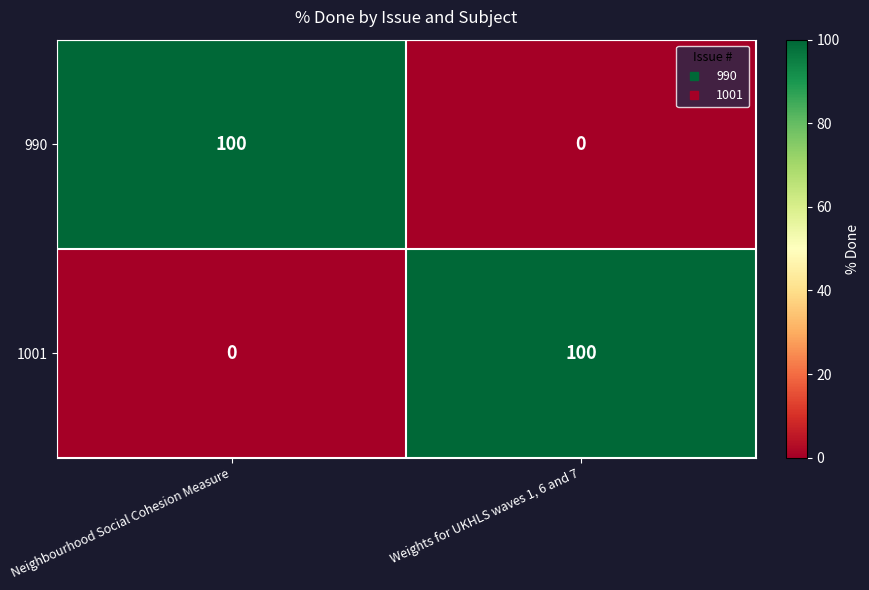

What is the spread (max minus min) of values at Weights for UKHLS waves 1, 6 and 7?

100